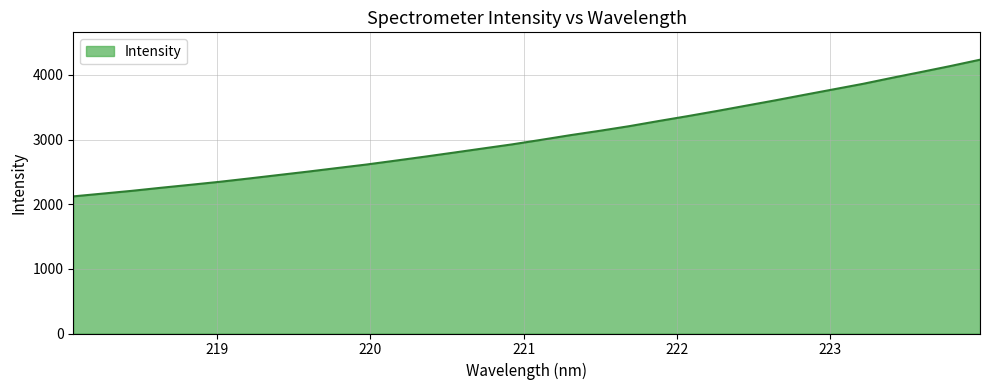

What is the greatest value displayed?

4234.9